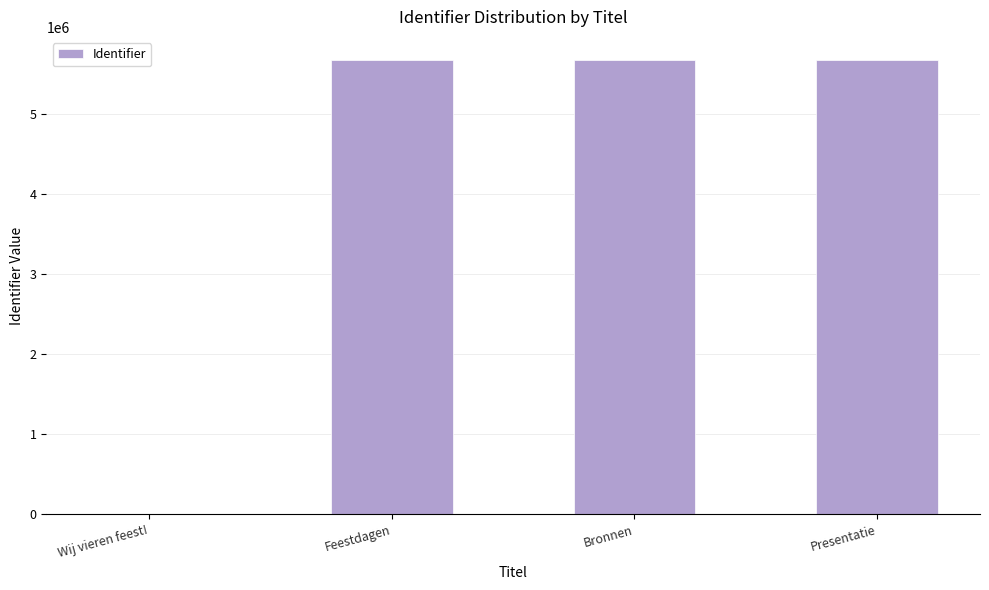

What is the sum of the values at Feestdagen and Bronnen?

11361535